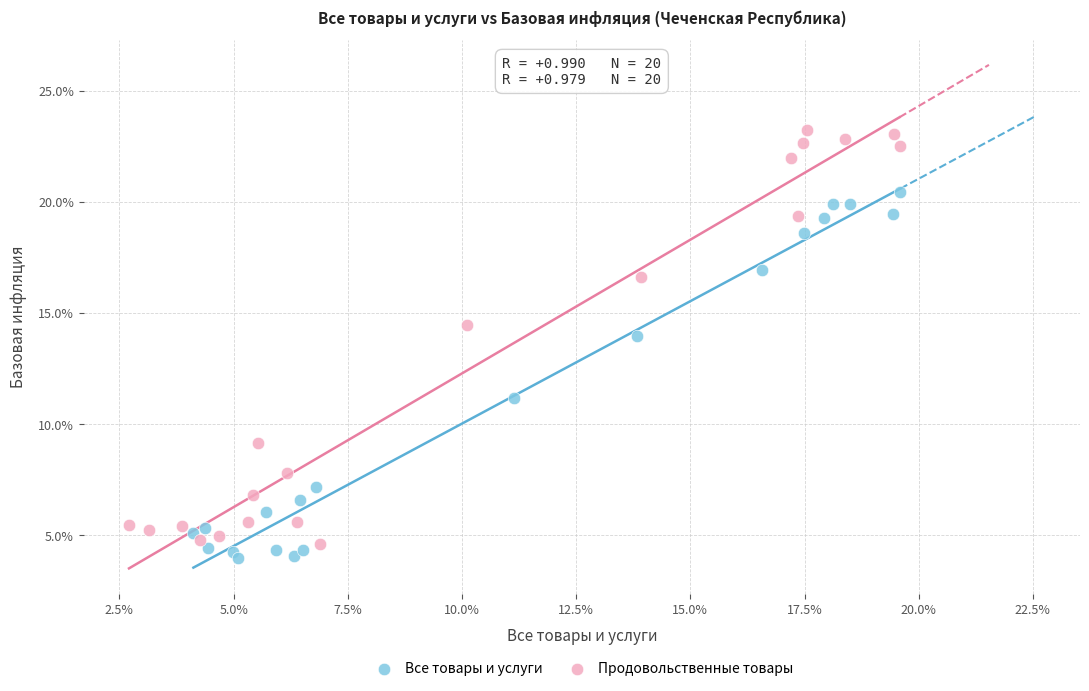

Which series reaches the maximum Y coordinate?

Продовольственные товары